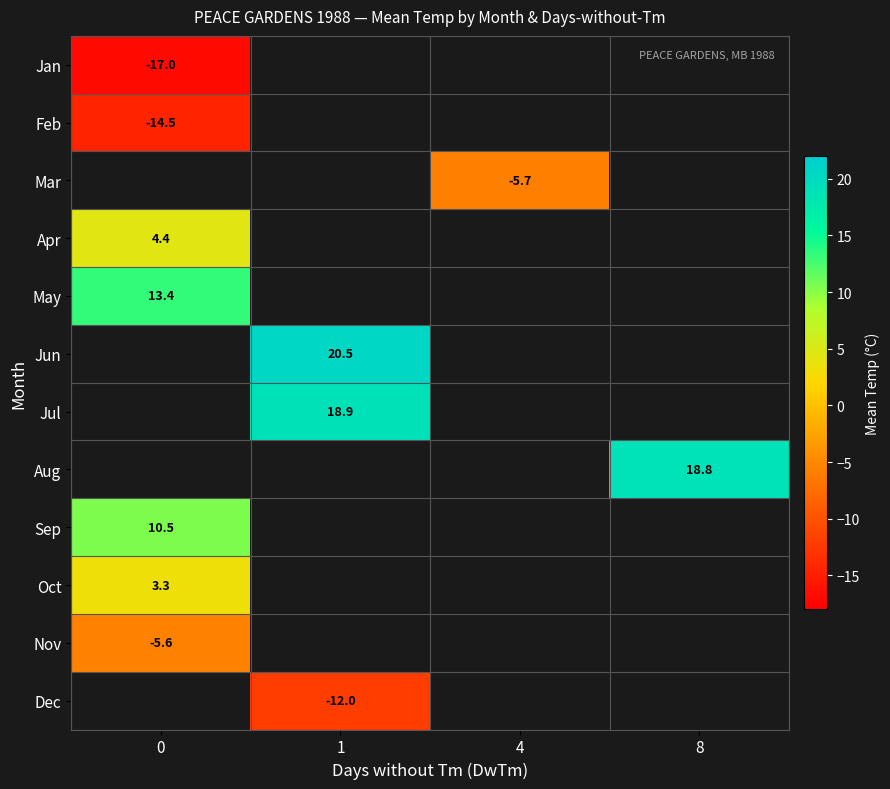

The value of Mar at 4 is -2.7. True or false?

False